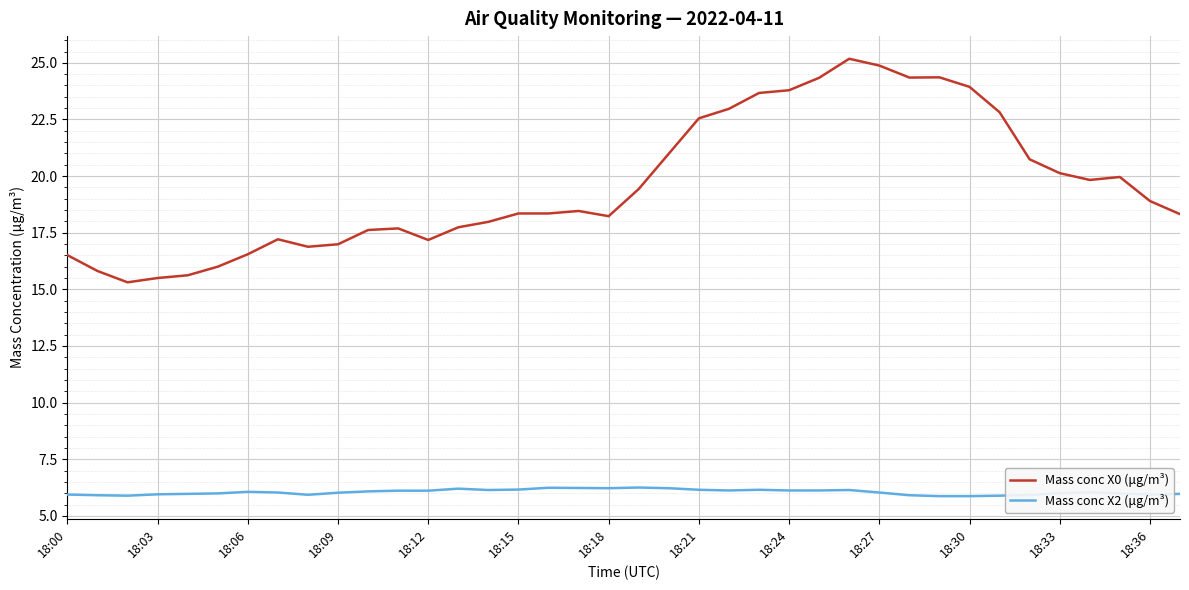

True or false: Mass conc X2 (μg/m³) and Mass conc X0 (μg/m³) intersect in this chart.

False